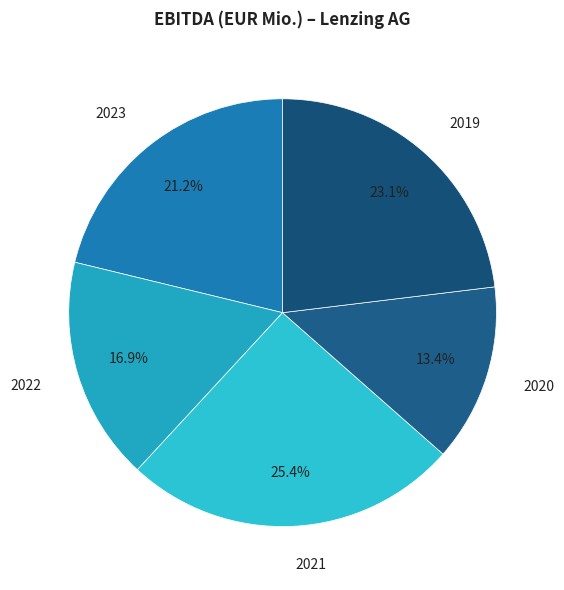

To the nearest percent, what portion does 2023 represent?

21%